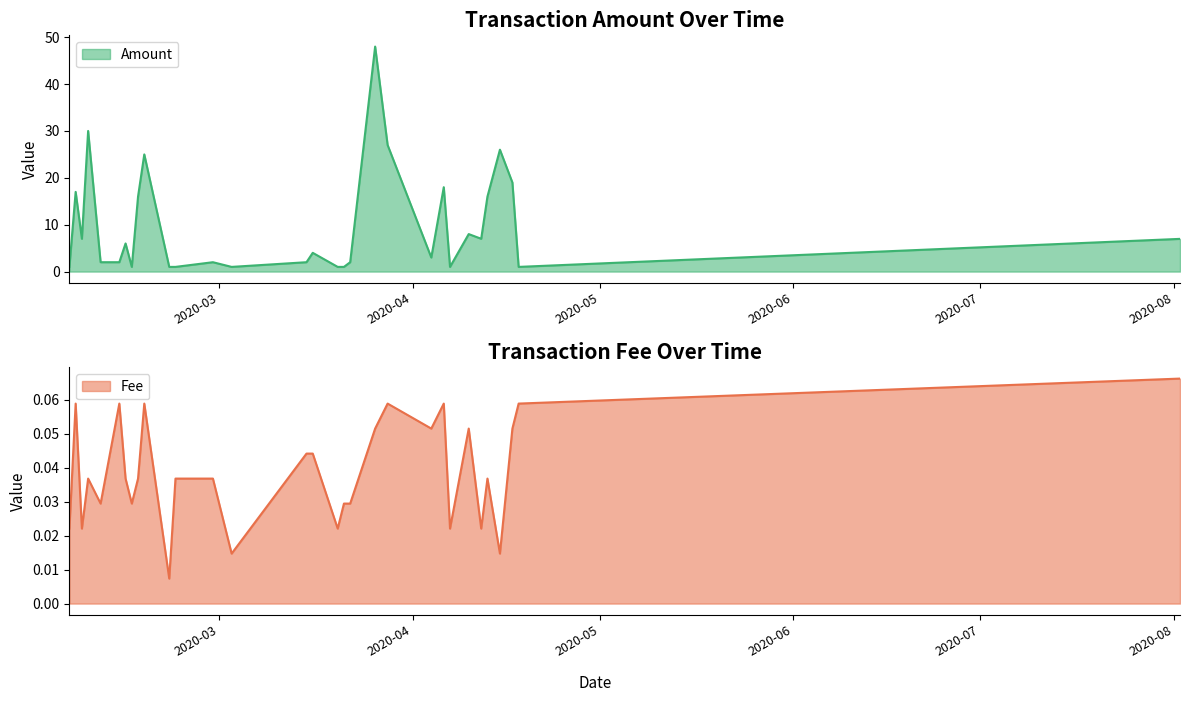

Which category has the highest value across all series?

2020-03-26